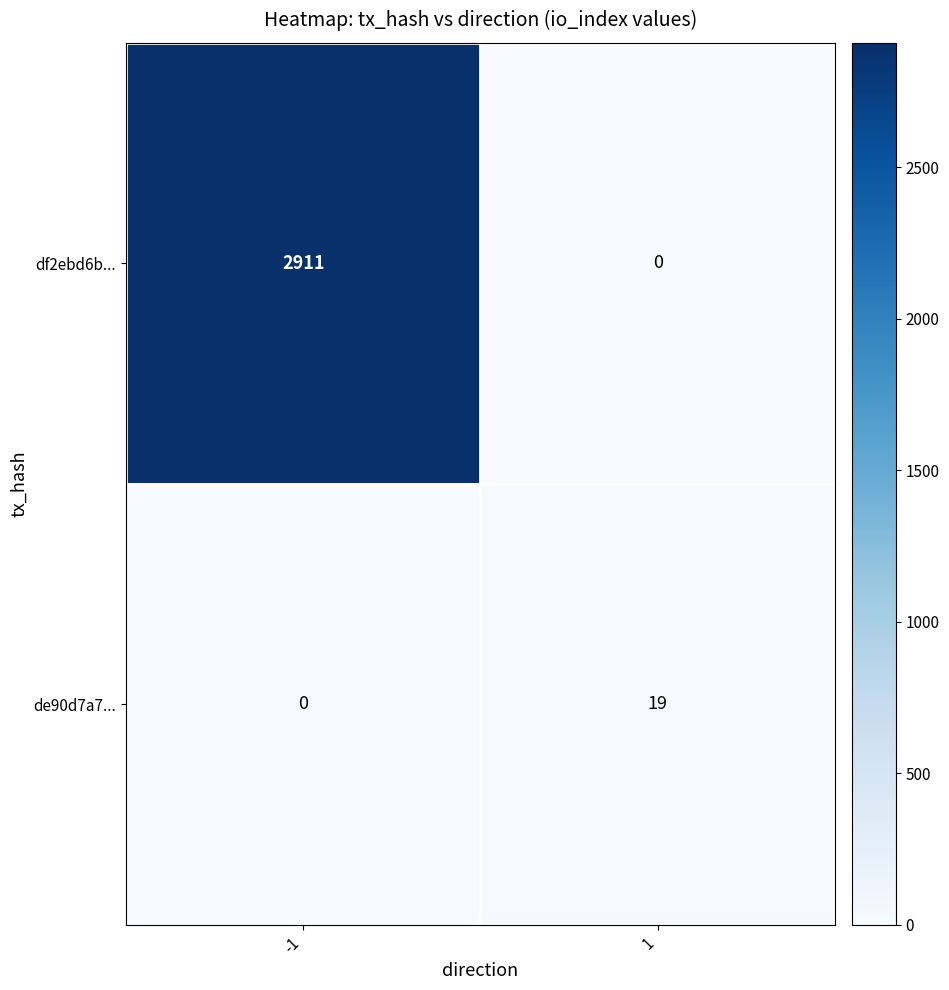

Rank the series at 1 from lowest to highest value.

df2ebd6b..., de90d7a7...